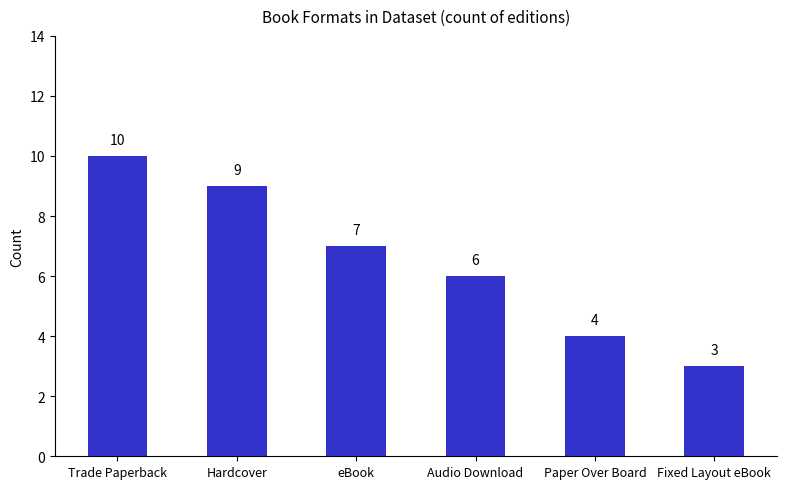

What is the difference between the values at Audio Download and Trade Paperback?

4